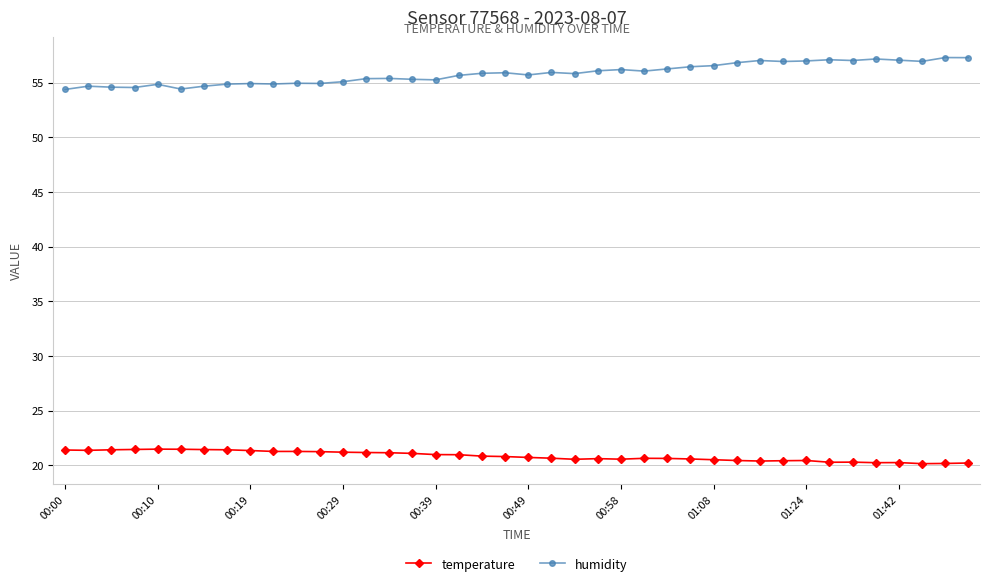

What is the sum of all temperature values?

833.1